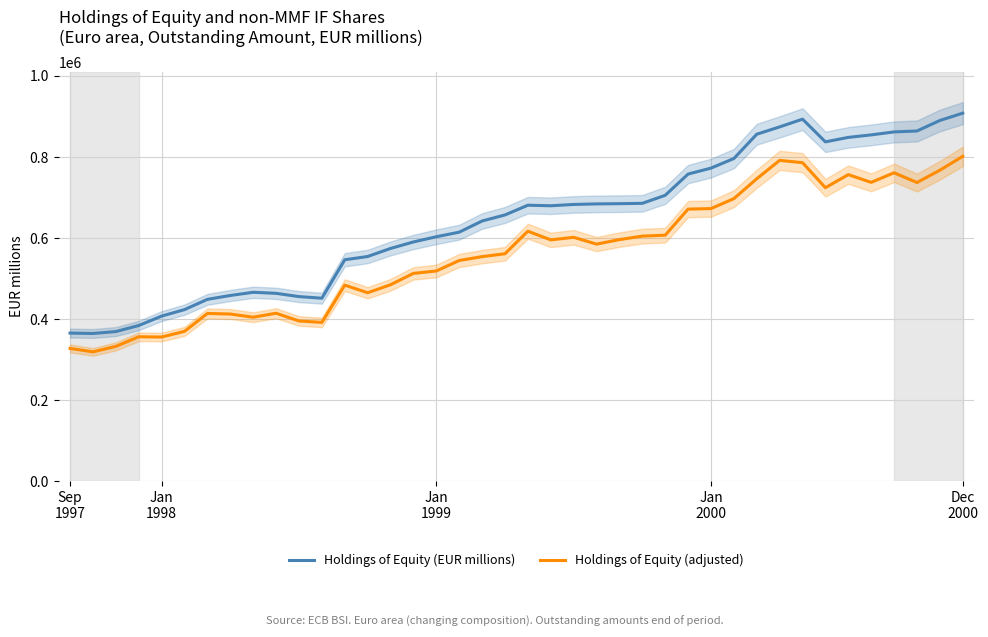

True or false: Holdings of Equity (EUR millions) has a value of 384825.2 at 29.

False